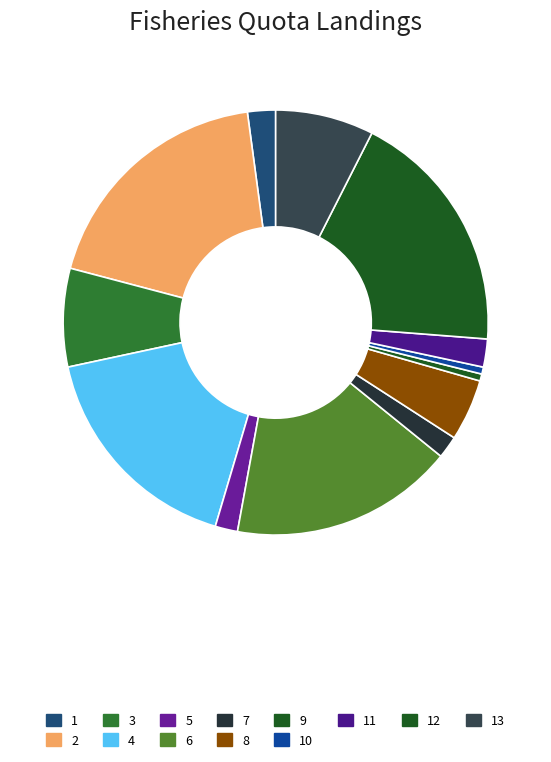

How many segments does this pie chart have?

13